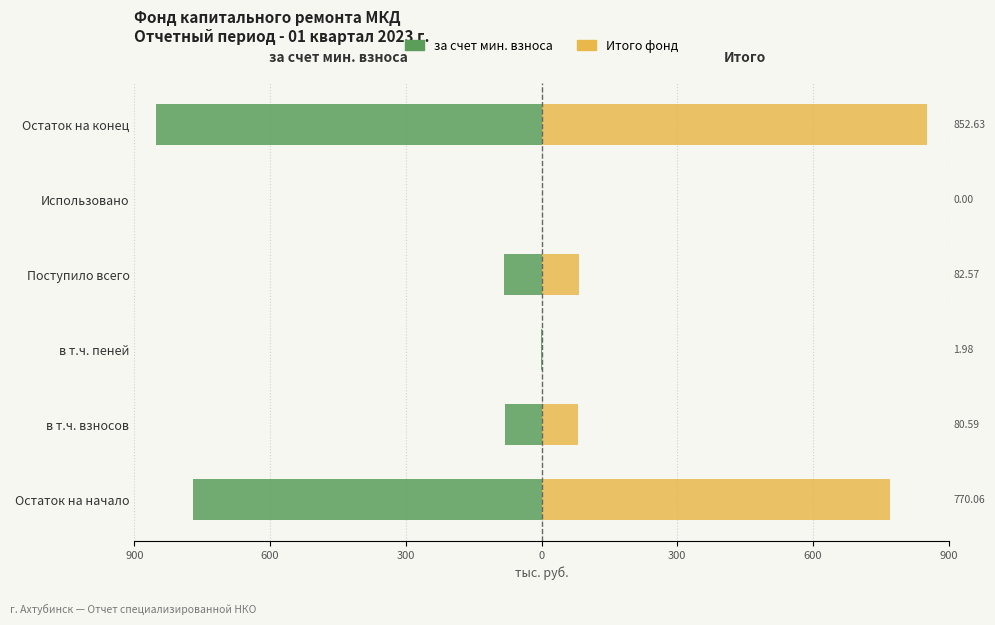

True or false: Итого фонд has a value of 3.0 at в т.ч. пеней.

False